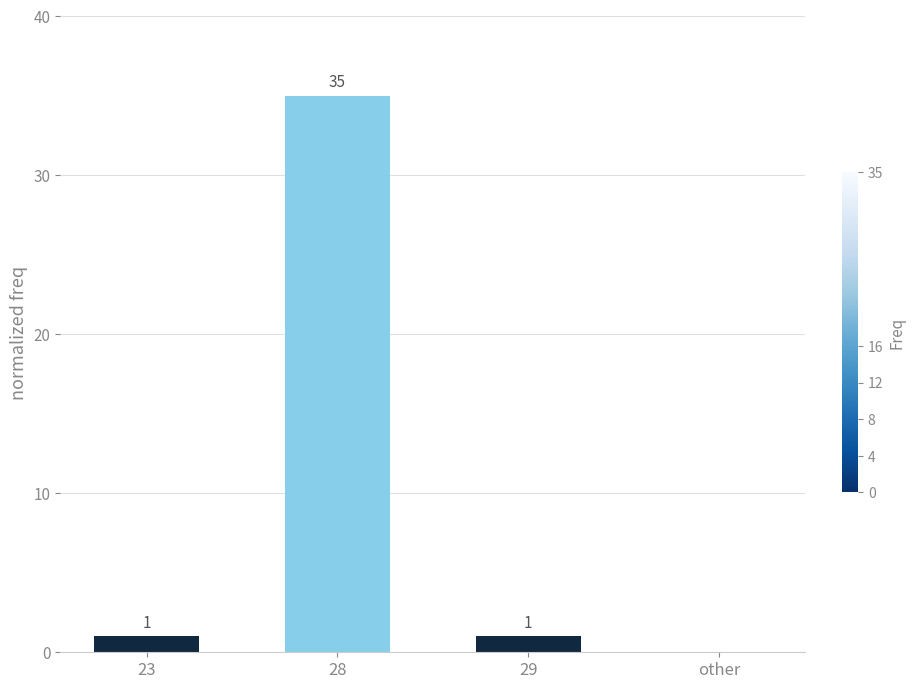

What is the sum of the values at 28 and other?

35